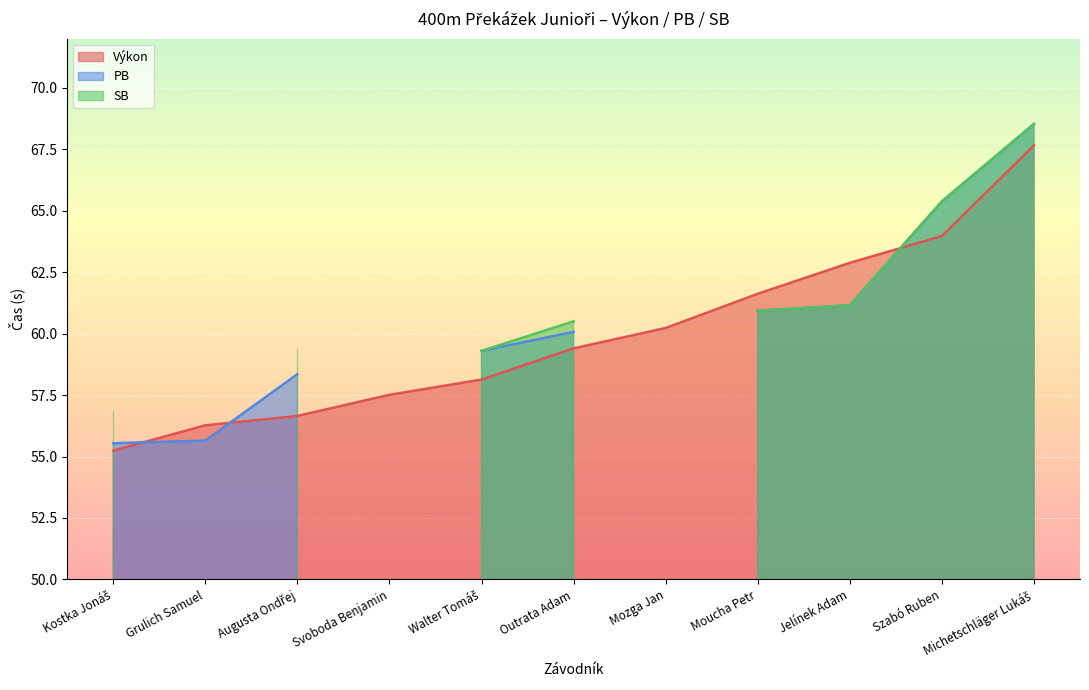

What is the maximum value shown in the chart?

68.5